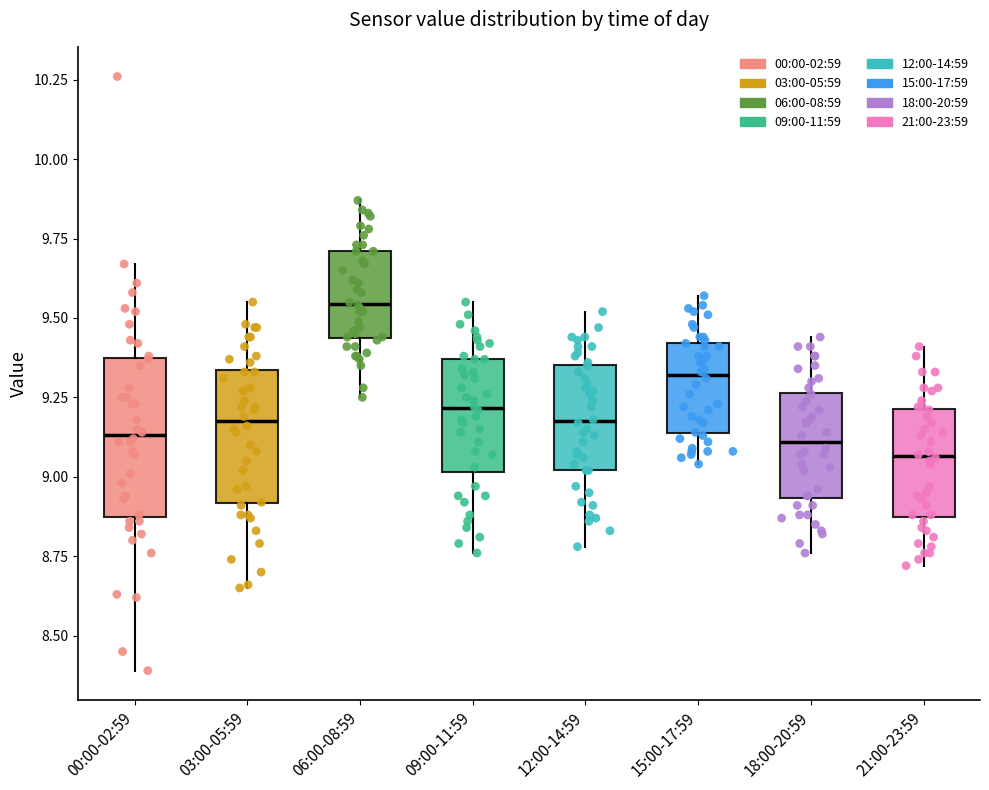

Reading left to right, transcribe this box plot: for each box, give where its median line is, the range the box spans, and where its two whiskers end, as read against the y-axis. The values are not printed on the chart, so give them approximately, as read against the axis.

00:00-02:59: median 9.15, box 8.90 to 9.35, whiskers 8.40 to 9.65
03:00-05:59: median 9.20, box 8.90 to 9.35, whiskers 8.65 to 9.55
06:00-08:59: median 9.55, box 9.45 to 9.70, whiskers 9.25 to 9.85
09:00-11:59: median 9.20, box 9.00 to 9.35, whiskers 8.75 to 9.55
12:00-14:59: median 9.20, box 9.00 to 9.35, whiskers 8.80 to 9.50
15:00-17:59: median 9.30, box 9.15 to 9.40, whiskers 9.05 to 9.55
18:00-20:59: median 9.10, box 8.95 to 9.25, whiskers 8.75 to 9.45
21:00-23:59: median 9.05, box 8.90 to 9.20, whiskers 8.70 to 9.40